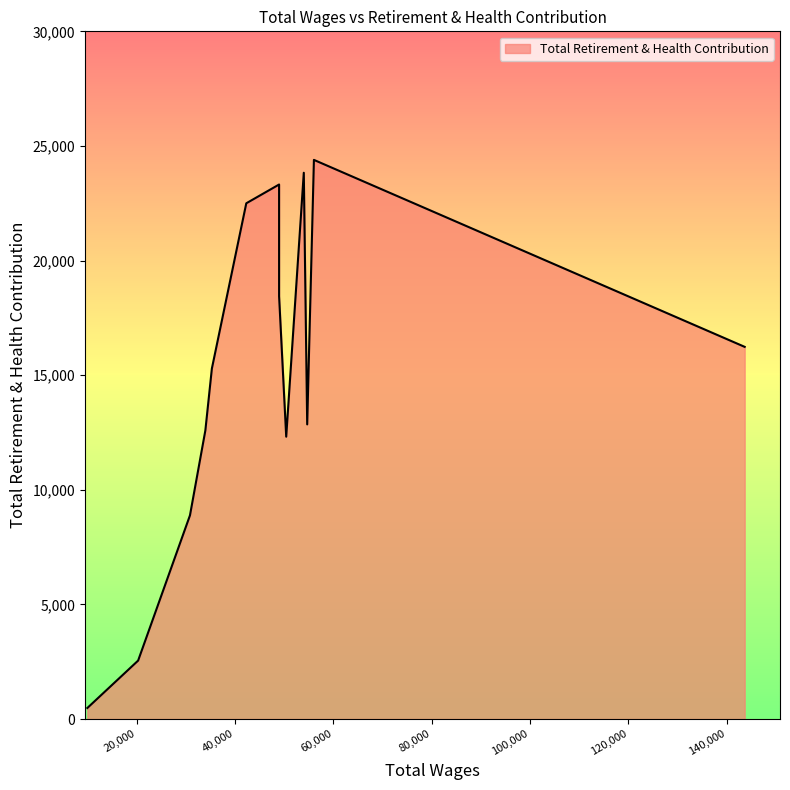

Does the chart have visible grid lines?

No